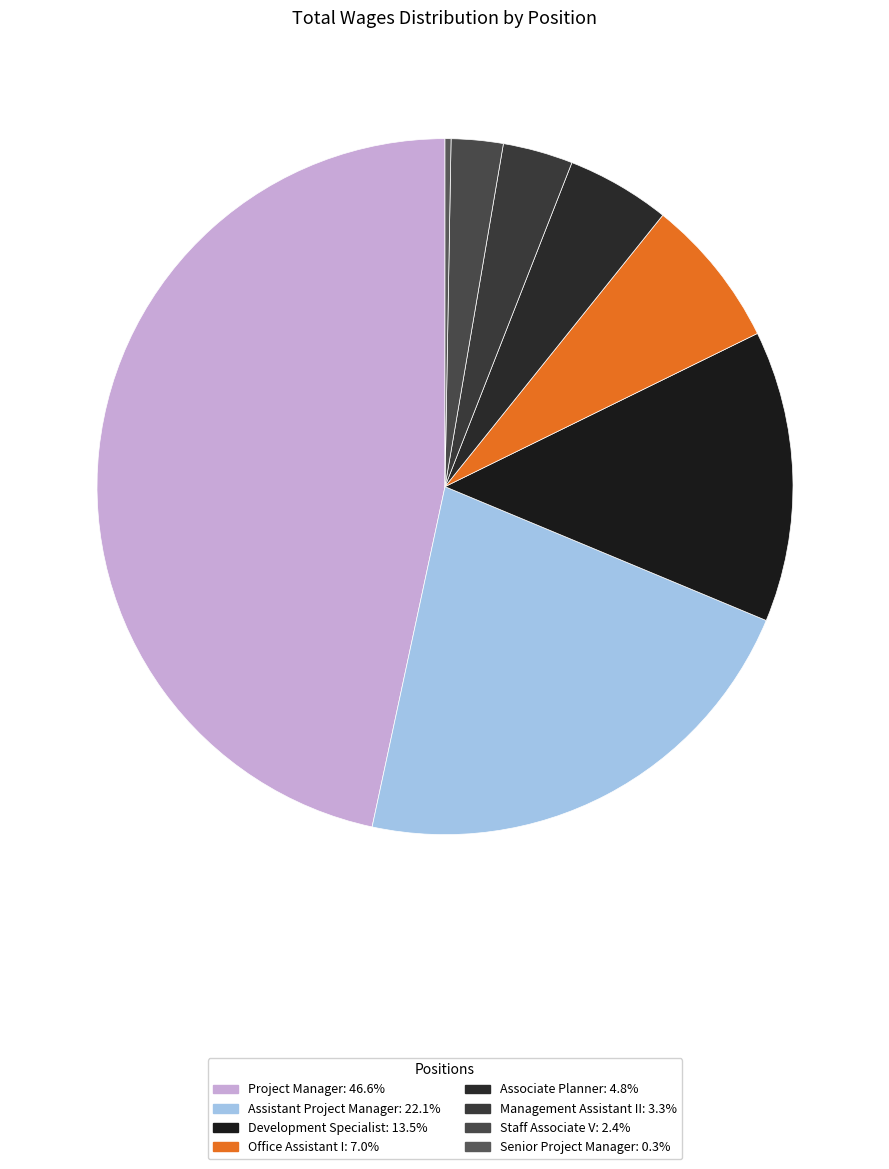

Which has a higher value, Office Assistant I or Senior Project Manager?

Office Assistant I